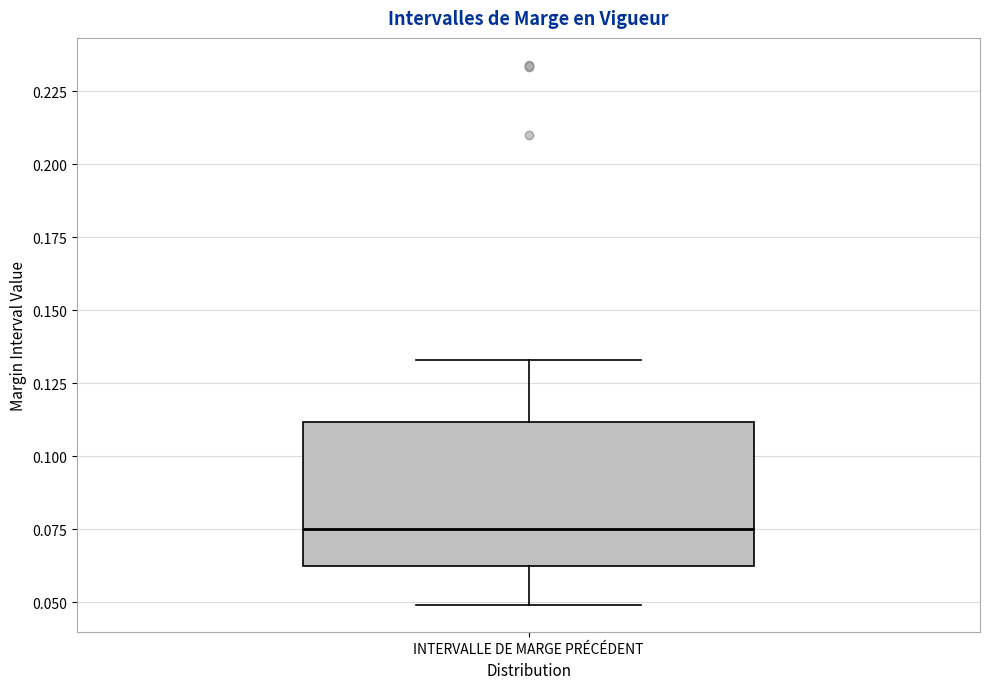

Where is the lower edge of the box for INTERVALLE DE MARGE PRÉCÉDENT on the y-axis? The values are not printed on the chart, so give them approximately, as read against the axis.

0.060